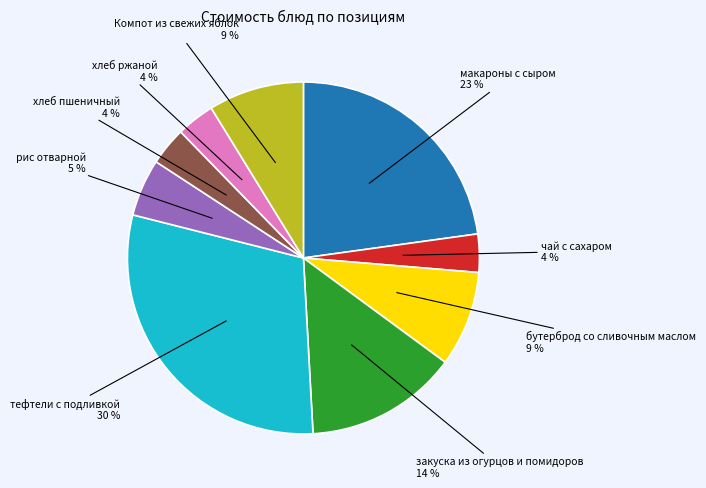

Is there a majority slice in this chart?

No